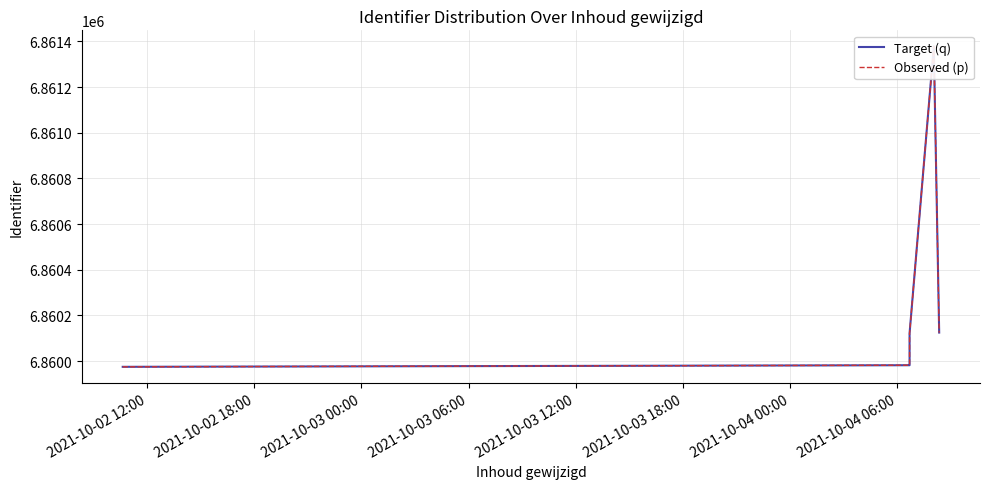

Is it true that Target (q) equals 11108906 at 2021-10-03 18:00?

False